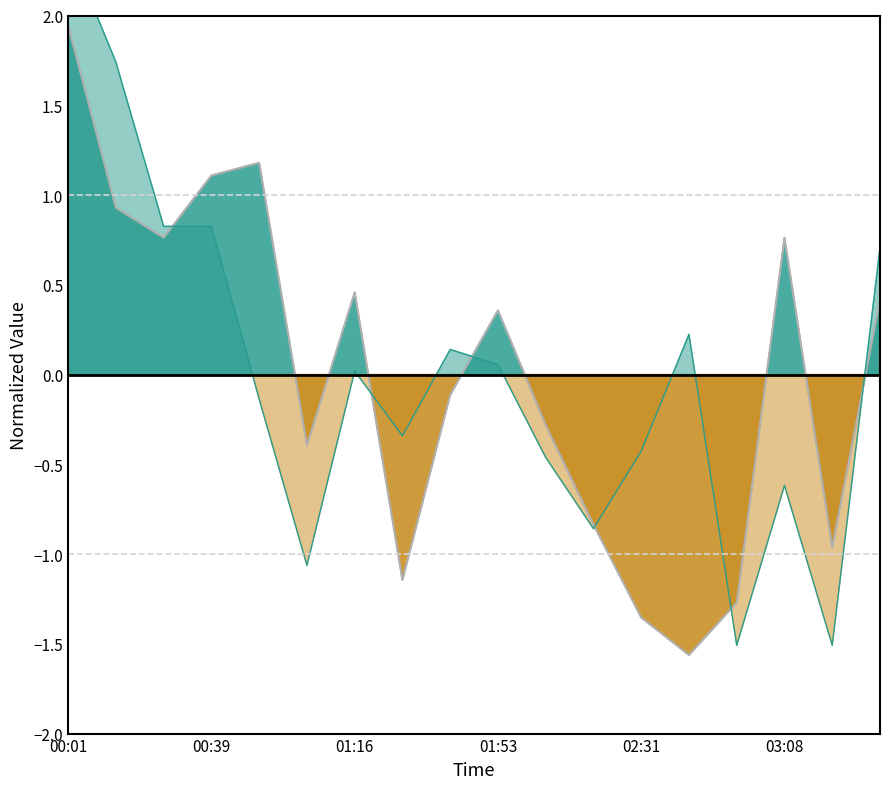

How many interior local peaks does the SDS_P2 line series have?

4